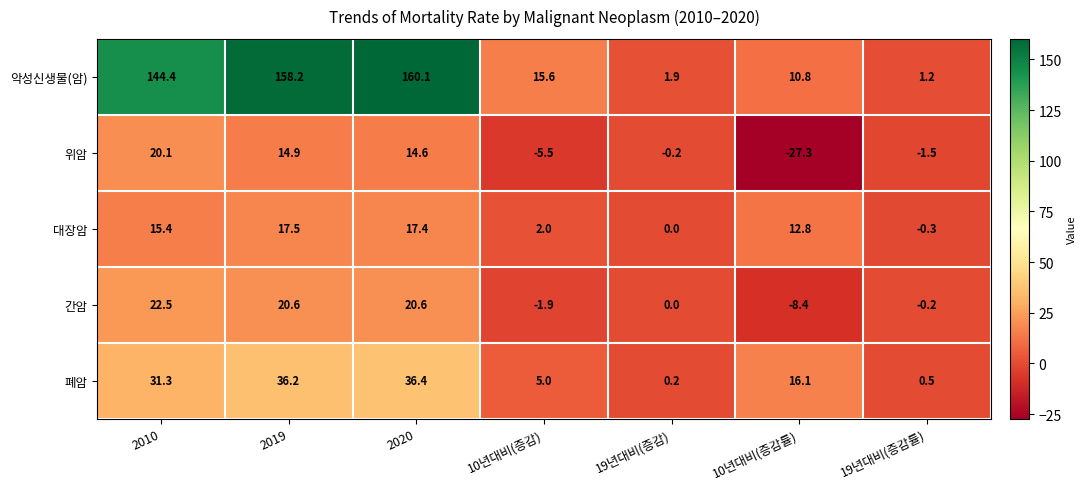

What is the difference between the 폐암 values at 19년대비(증감) and 2019?

36.0